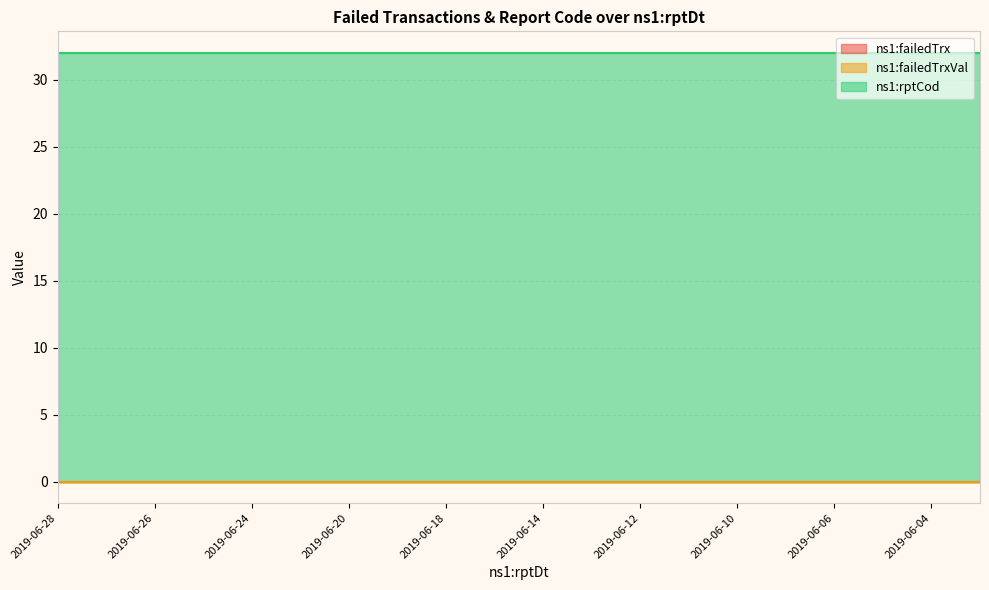

List the series in order of their peak value, highest first.

ns1:rptCod, ns1:failedTrx, ns1:failedTrxVal